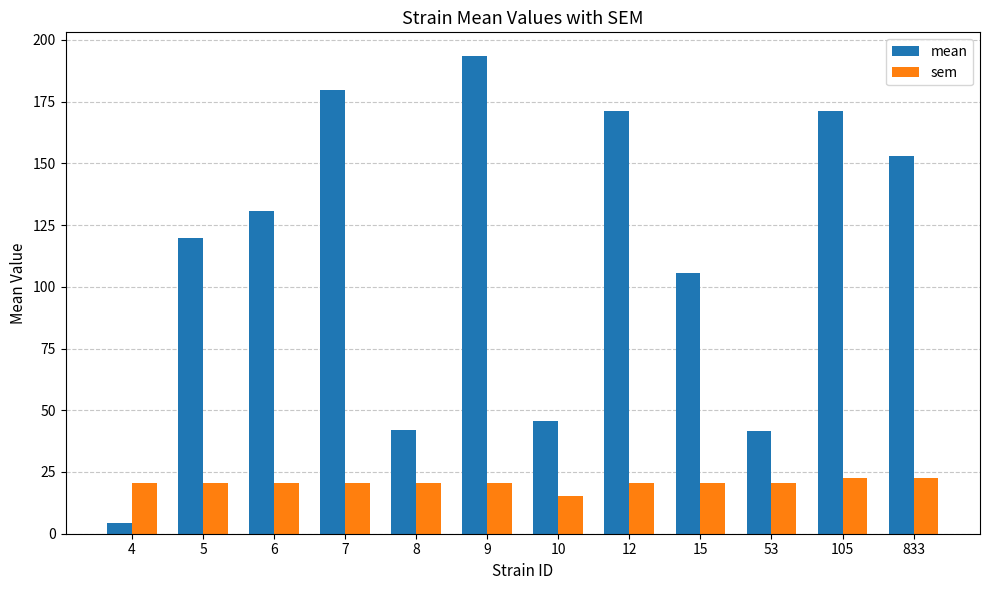

The sem series shows 26.8 at 53. True or false?

False